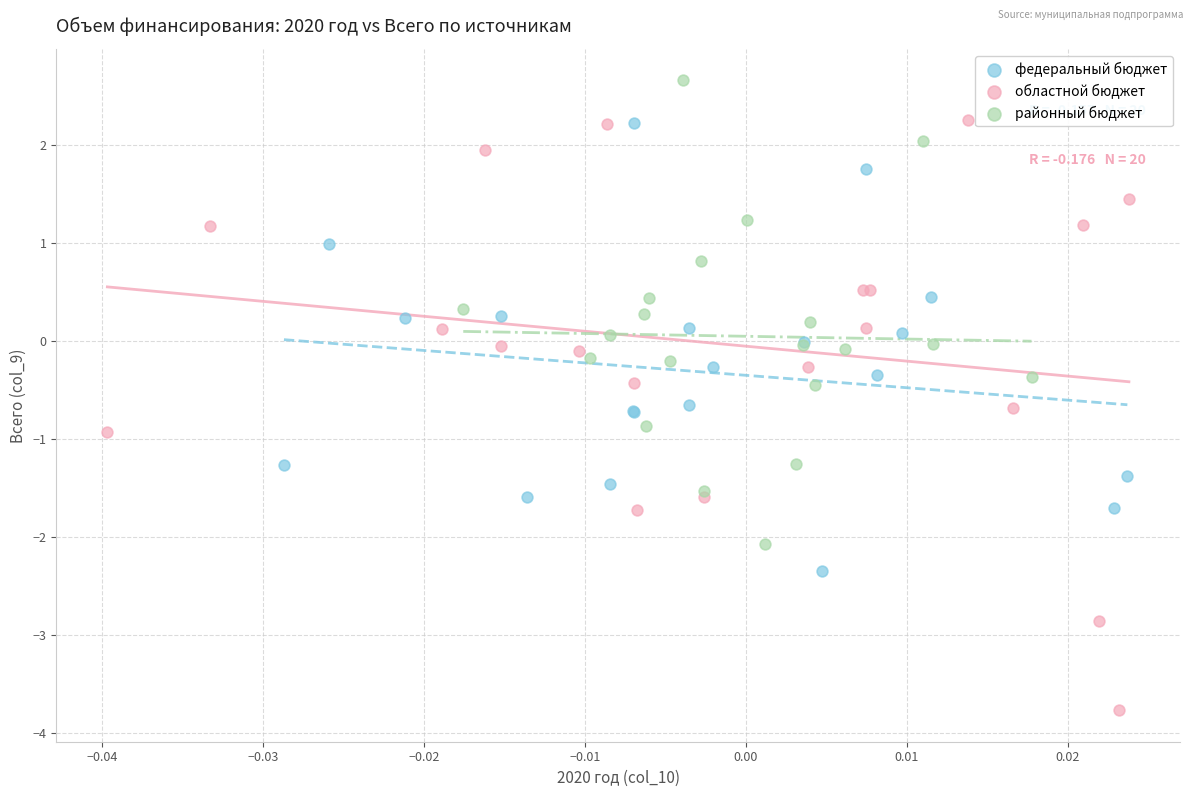

Which series reaches the minimum Y coordinate?

областной бюджет